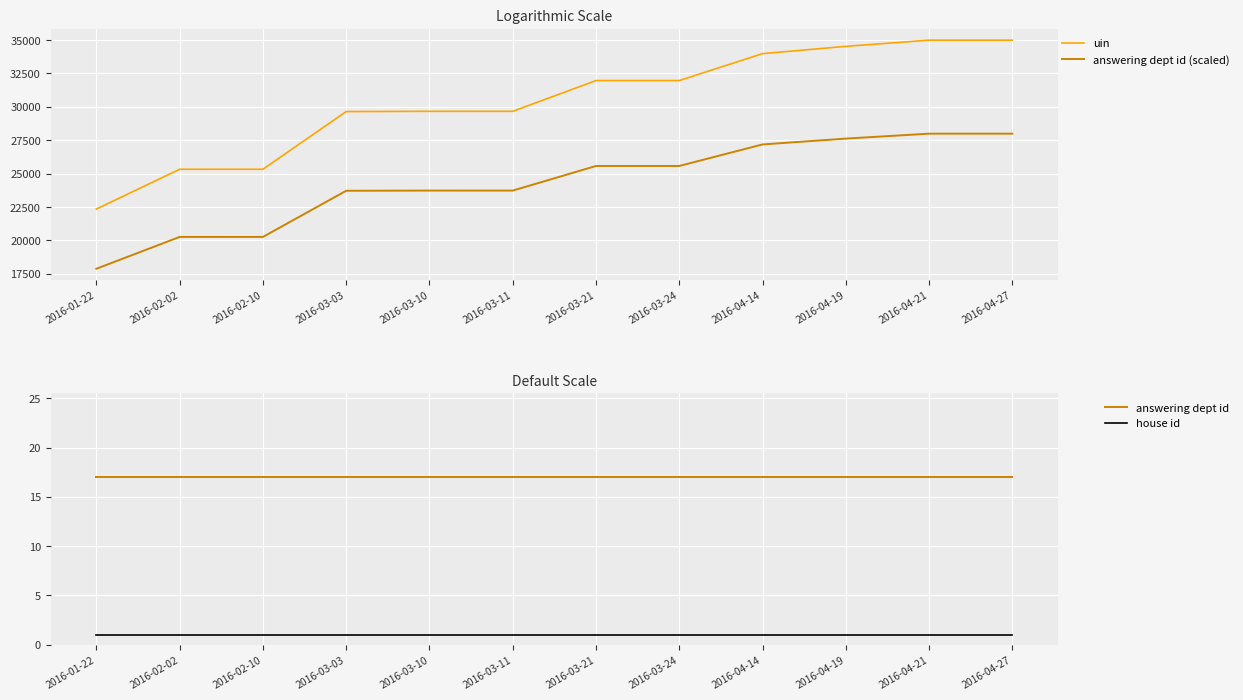

What is the difference between the highest and lowest values at 2016-03-10?

29656.0